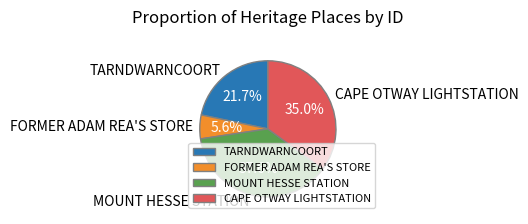

How many slices are in this pie chart?

4